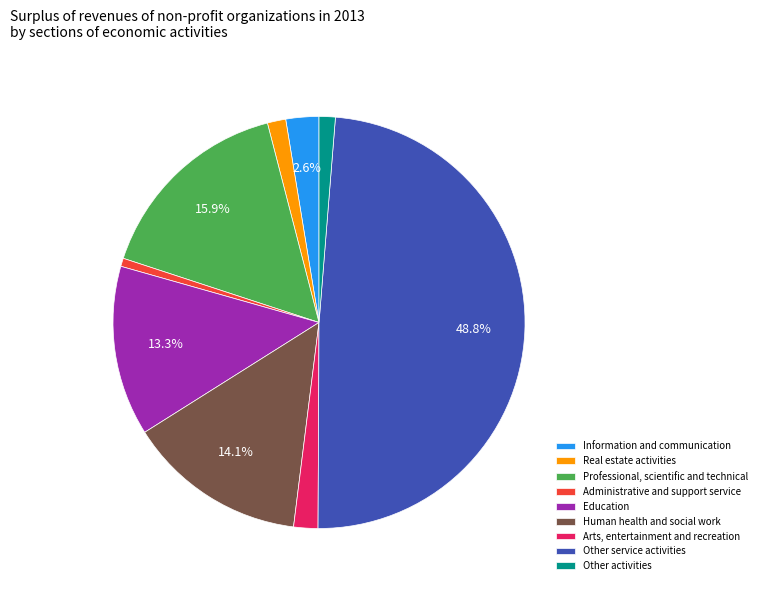

Which slice is the largest?

Other service activities